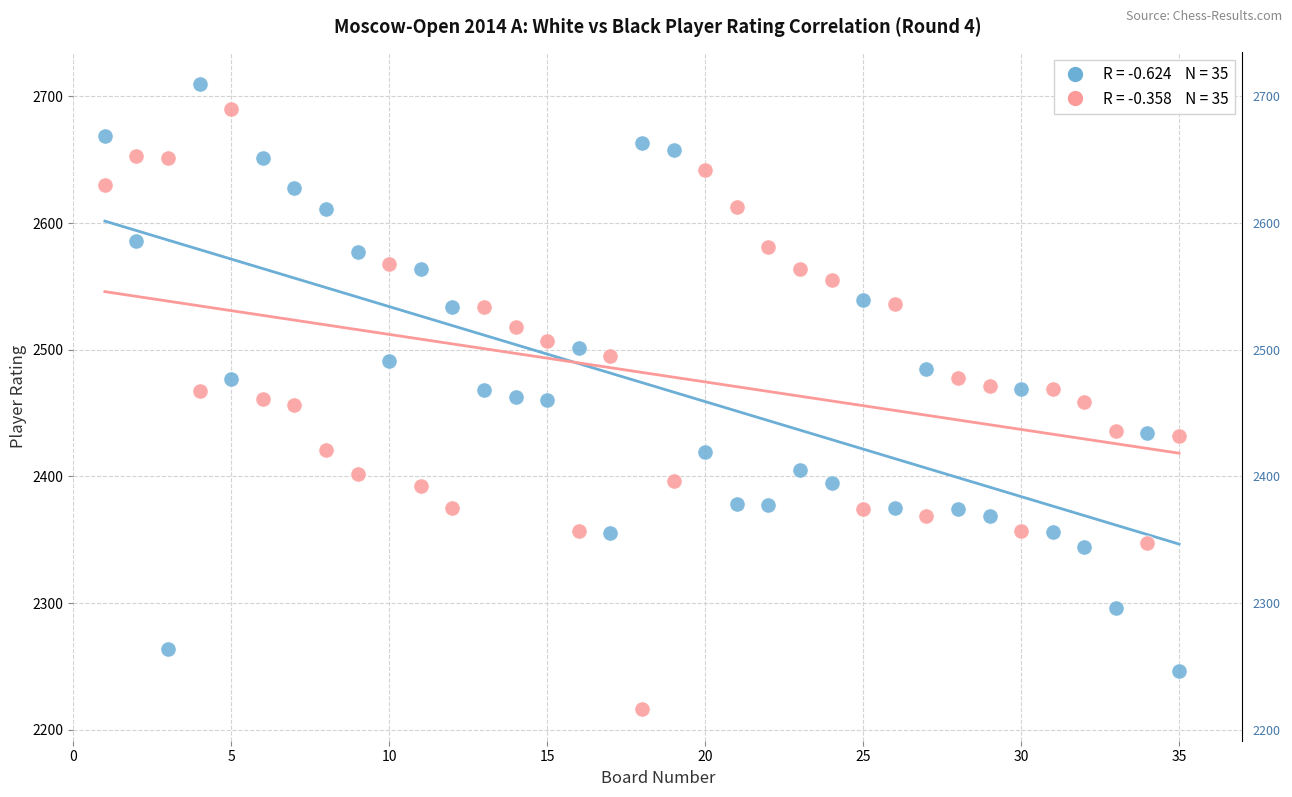

Across all data points, what is the range of X values (max minus min)?

34